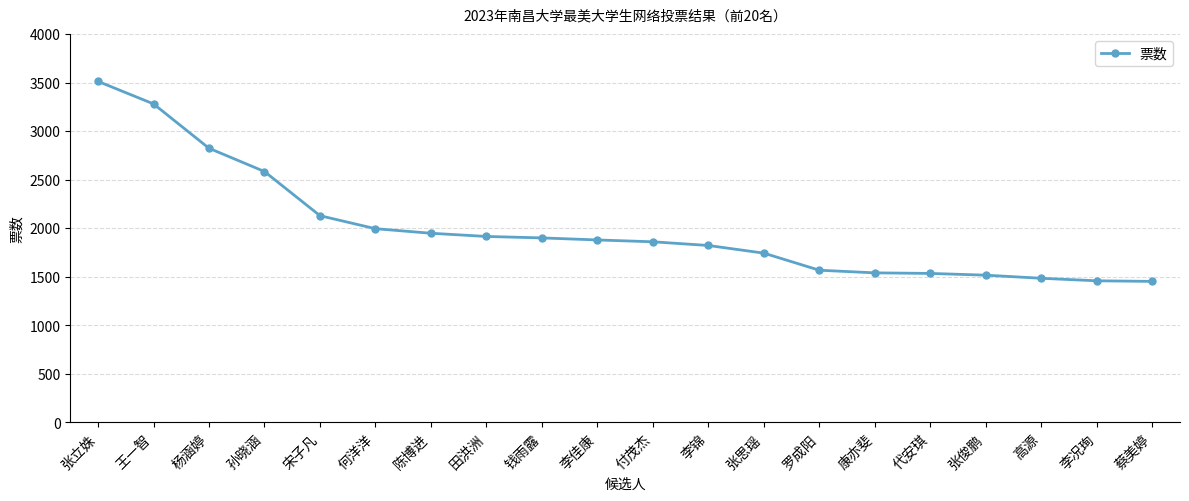

What is the ratio of the value at 高源 to the value at 代安琪?

1.0